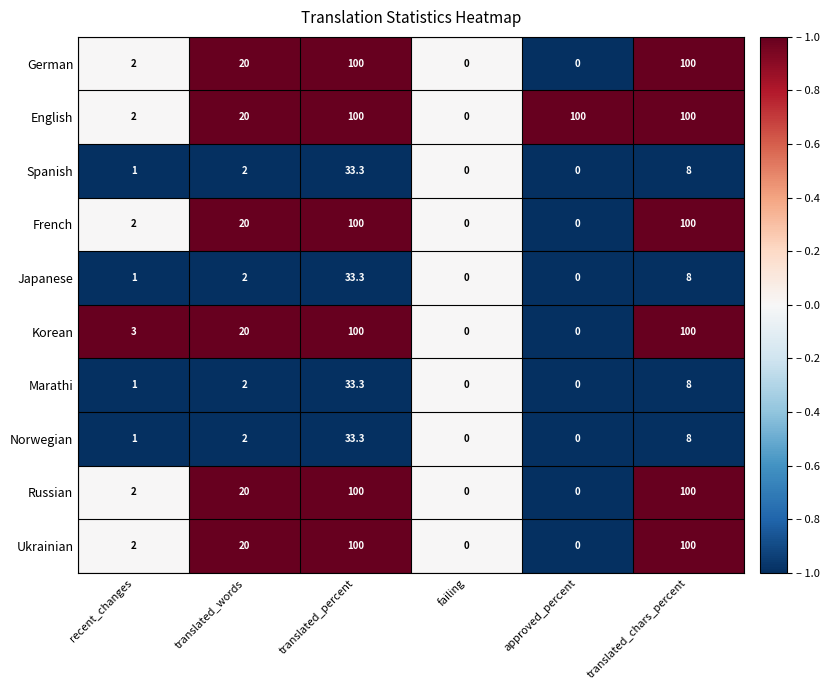

What is the difference between the highest and lowest values at recent_changes?

2.0